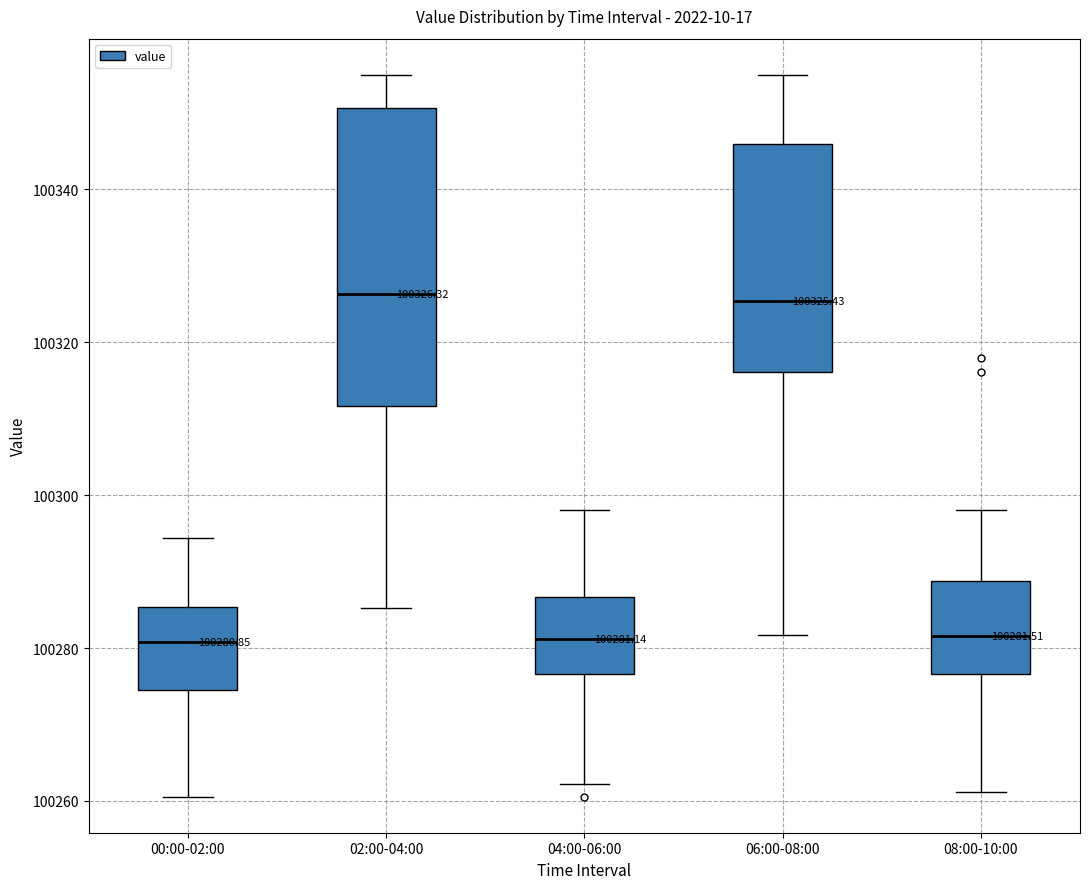

Which box is the tallest, from its lower edge to its upper edge?

02:00-04:00